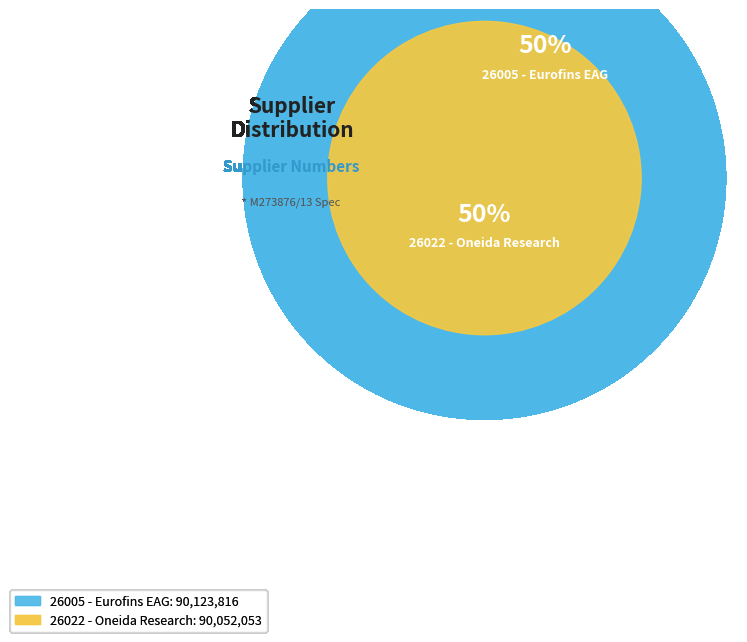

To the nearest percent, what is the average slice percentage?

50%